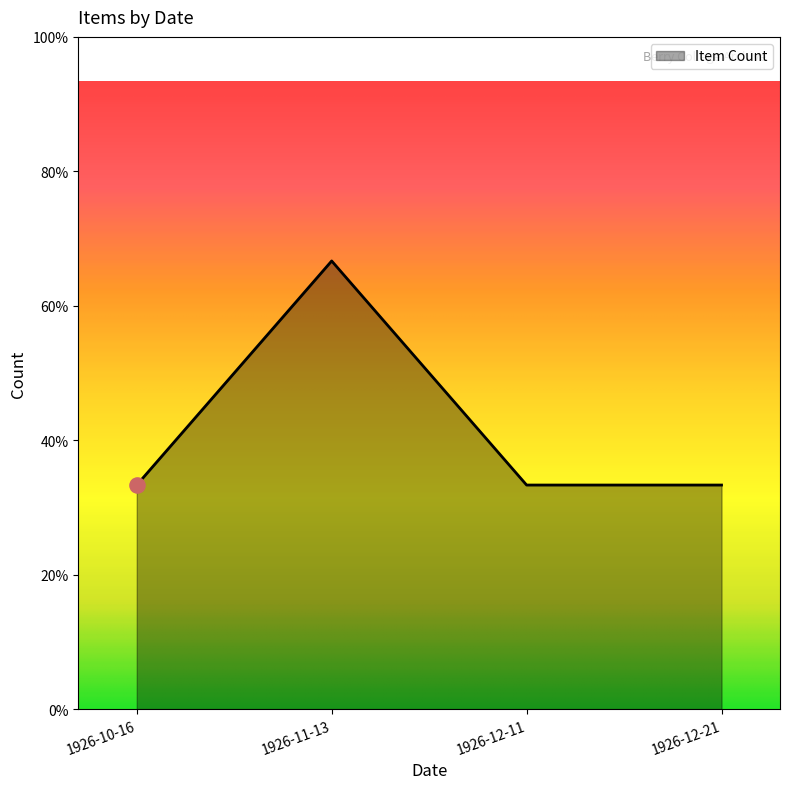

Which has a higher value, 1926-11-13 or 1926-10-16?

1926-11-13